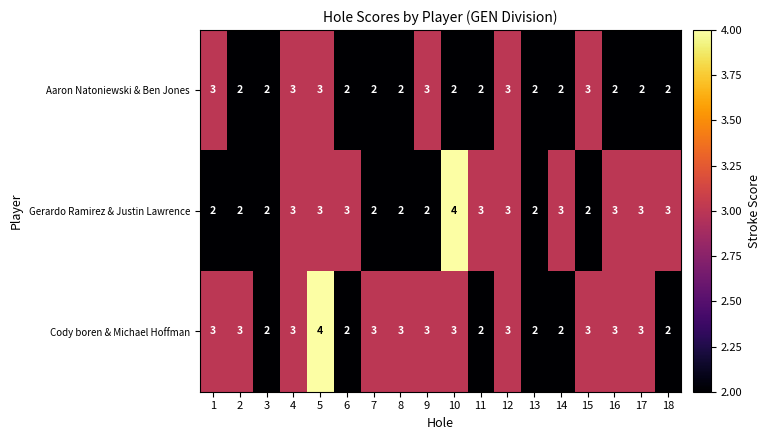

True or false: Cody boren & Michael Hoffman has a value of 4 at 17.

False